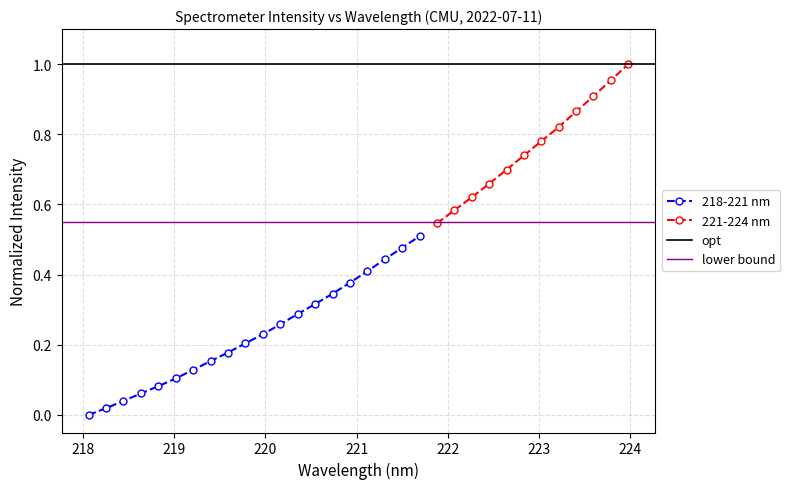

How many data points in 218-221 nm are above 0?

19